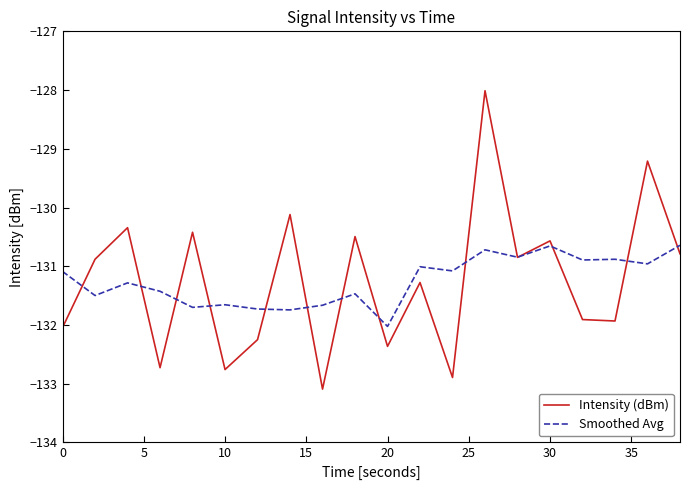

List the series in order of their peak value, highest first.

Intensity (dBm), Smoothed Avg